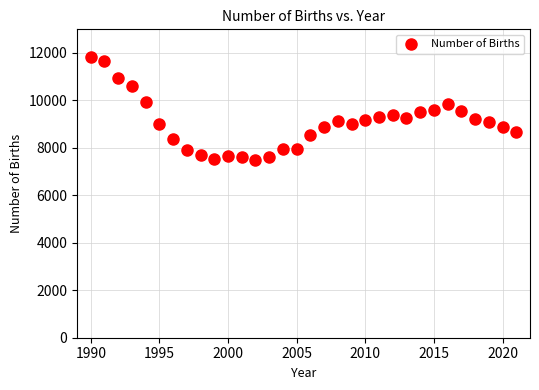

What is the range of X values (max minus min)?

31